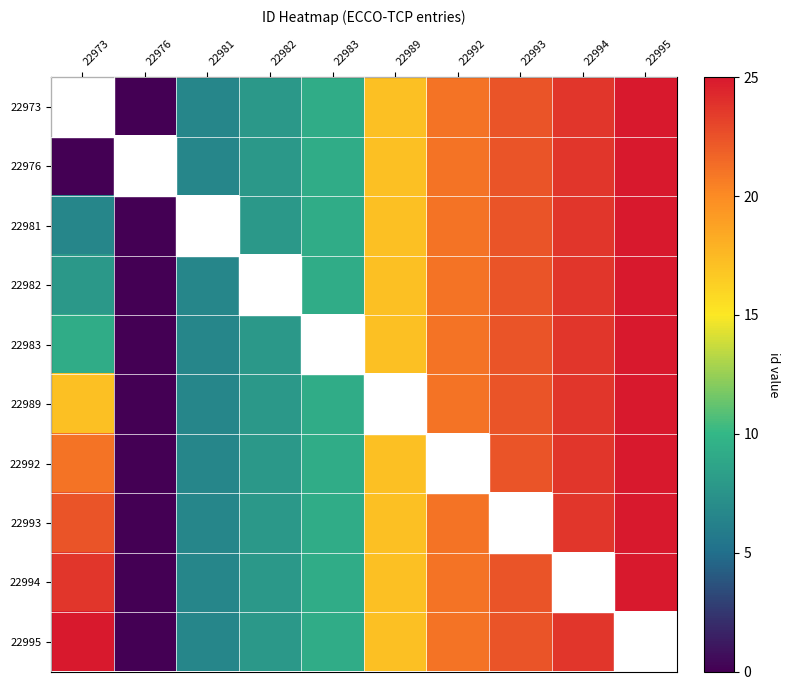

Rank the series by their maximum value, from highest to lowest.

22973, 22976, 22981, 22982, 22983, 22989, 22992, 22993, 22994, 22995